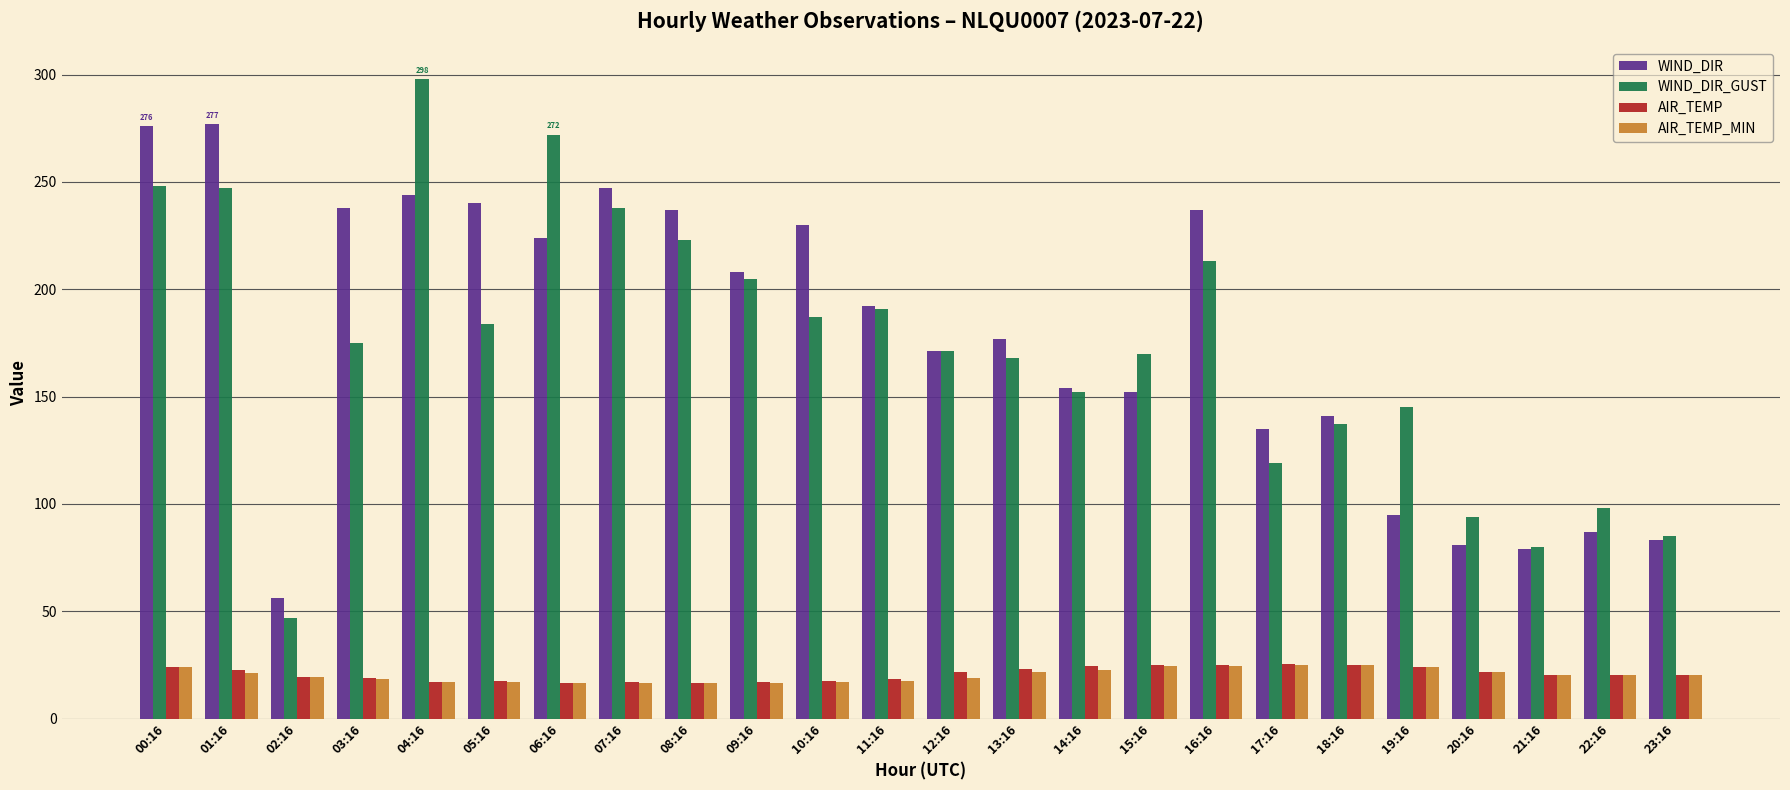

What is the difference between the maximum and minimum values in the AIR_TEMP series?

8.8